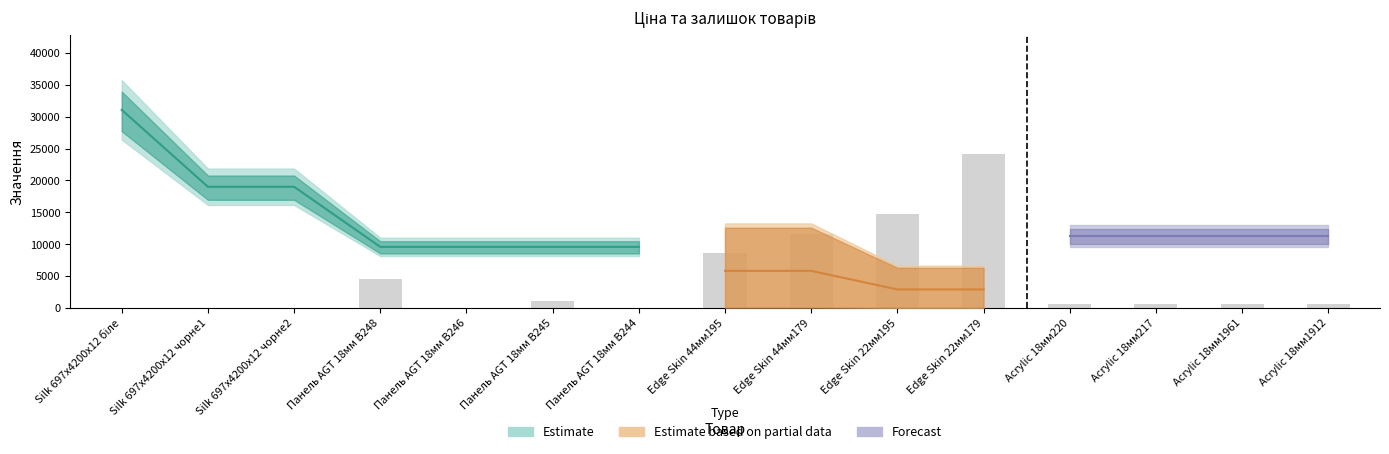

List the labels in order of value, smallest first.

Silk 697x4200x12 біле, Silk 697x4200x12 чорне1, Silk 697x4200x12 чорне2, Панель AGT 18мм В246, Панель AGT 18мм В244, Acrylic 18мм1912, Acrylic 18мм1961, Acrylic 18мм220, Acrylic 18мм217, Панель AGT 18мм В245, Панель AGT 18мм В248, Edge Skin 44мм195, Edge Skin 44мм179, Edge Skin 22мм195, Edge Skin 22мм179